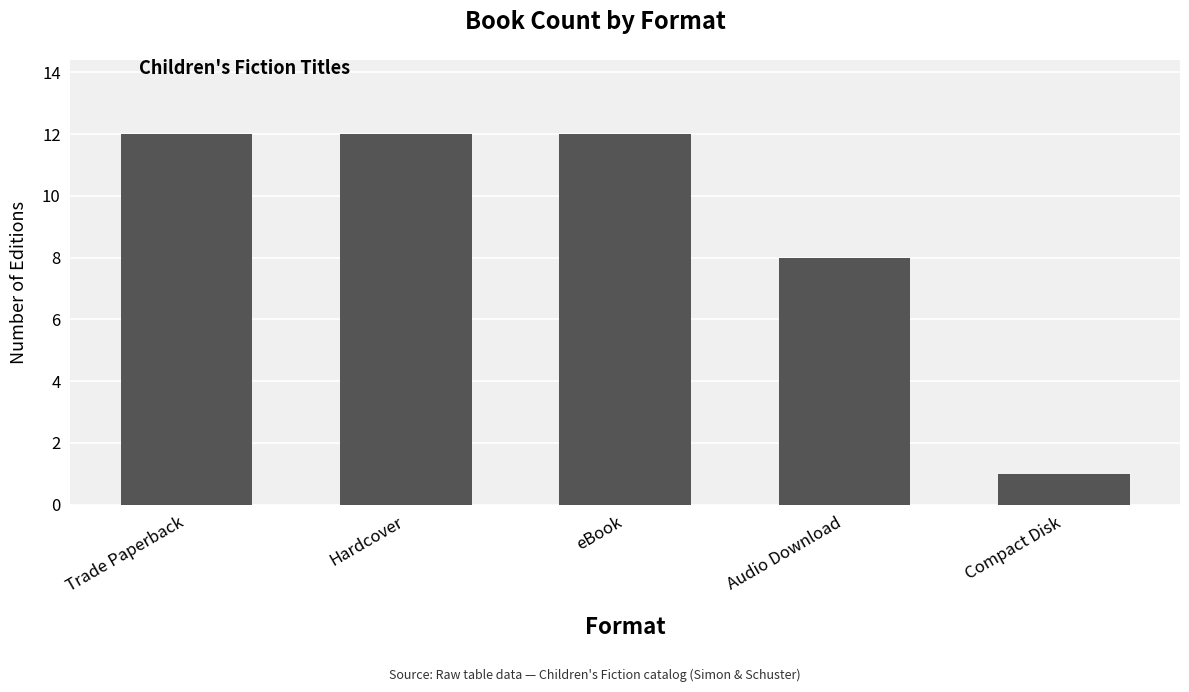

What is the ratio of the value at Audio Download to the value at Compact Disk?

8.0